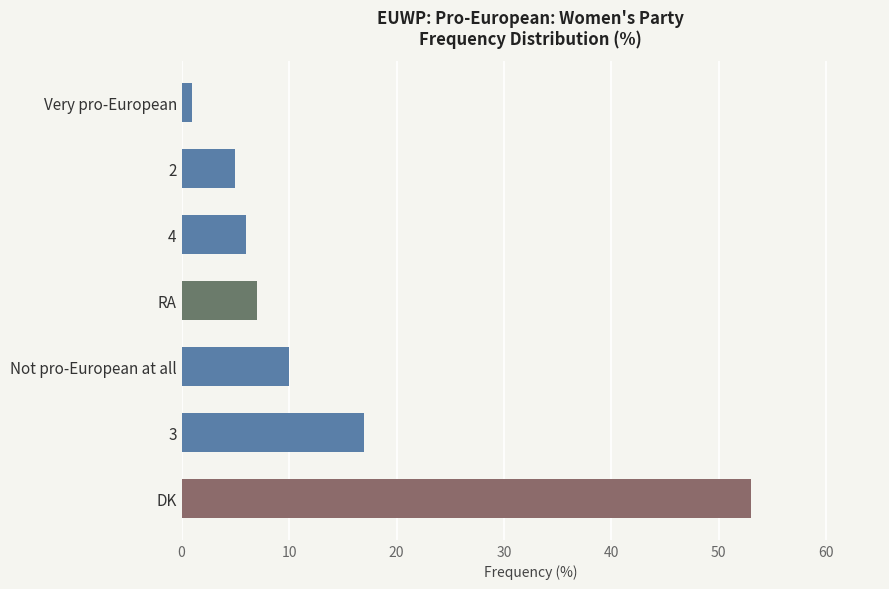

At which label is the value closest to 27?

3